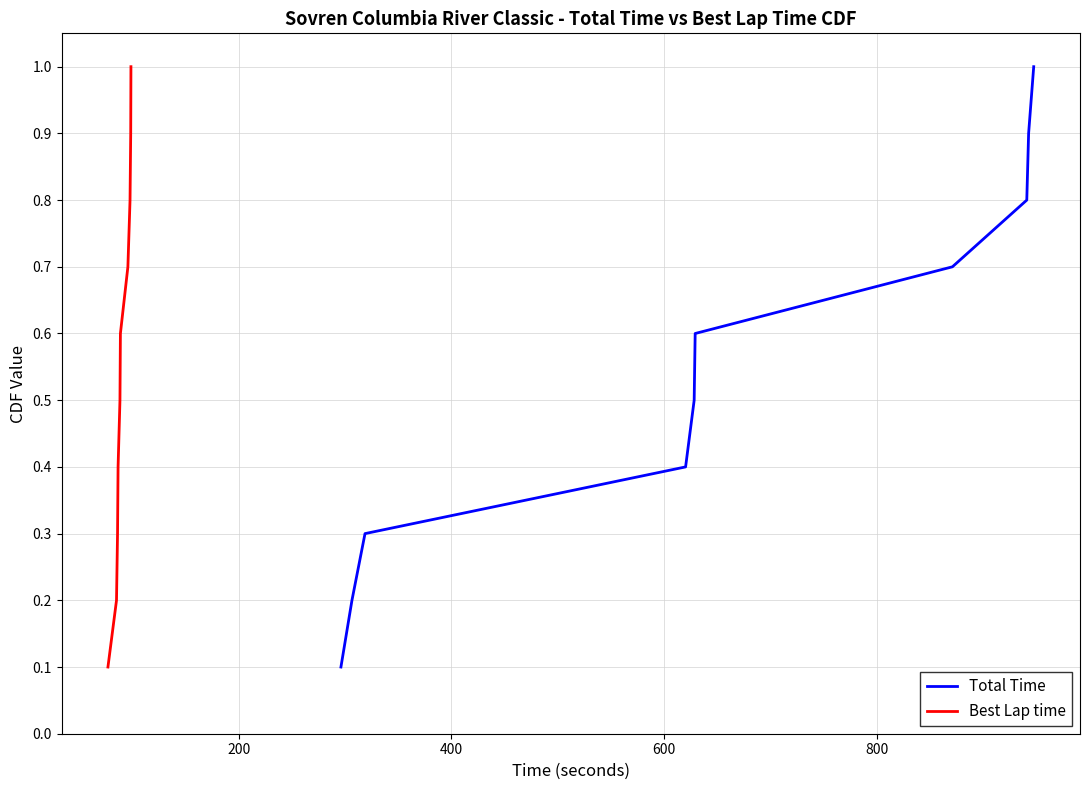

What is the average value of the Total Time series?

0.6